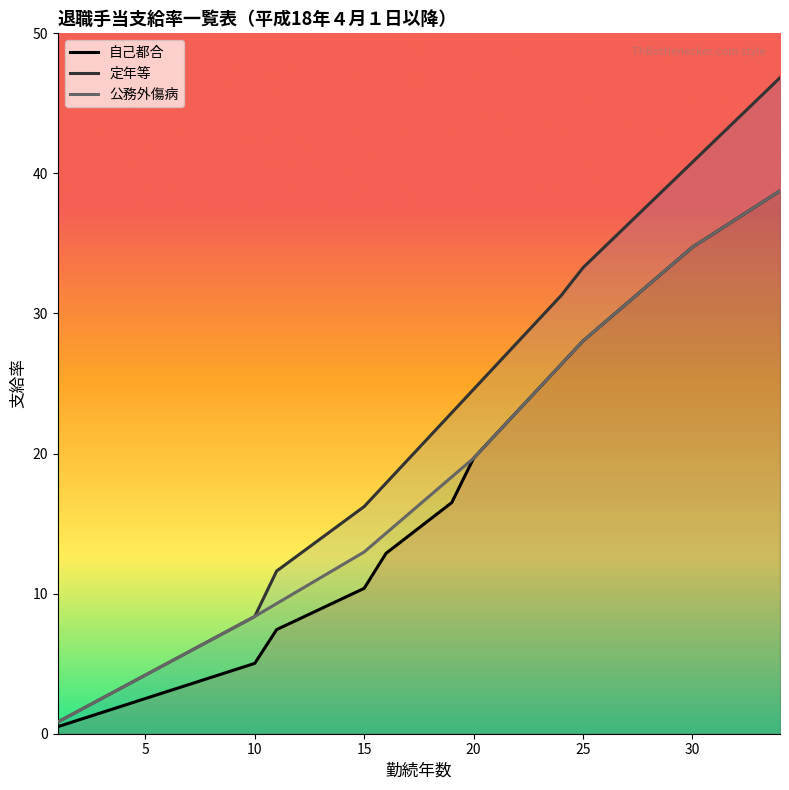

List the series in order of their peak value, highest first.

定年等, 自己都合, 公務外傷病